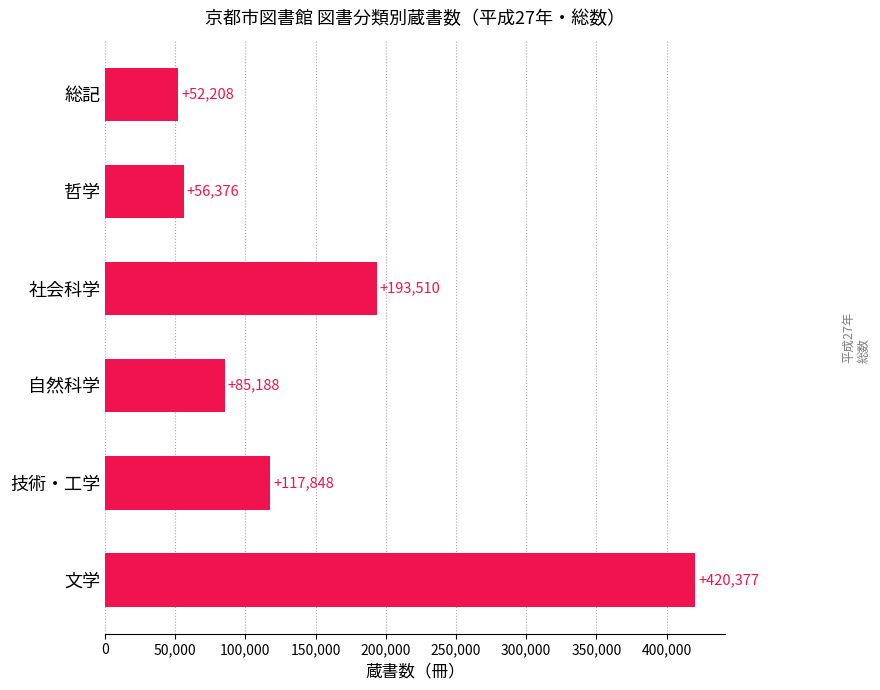

Between 自然科学 and 哲学, which is larger?

自然科学